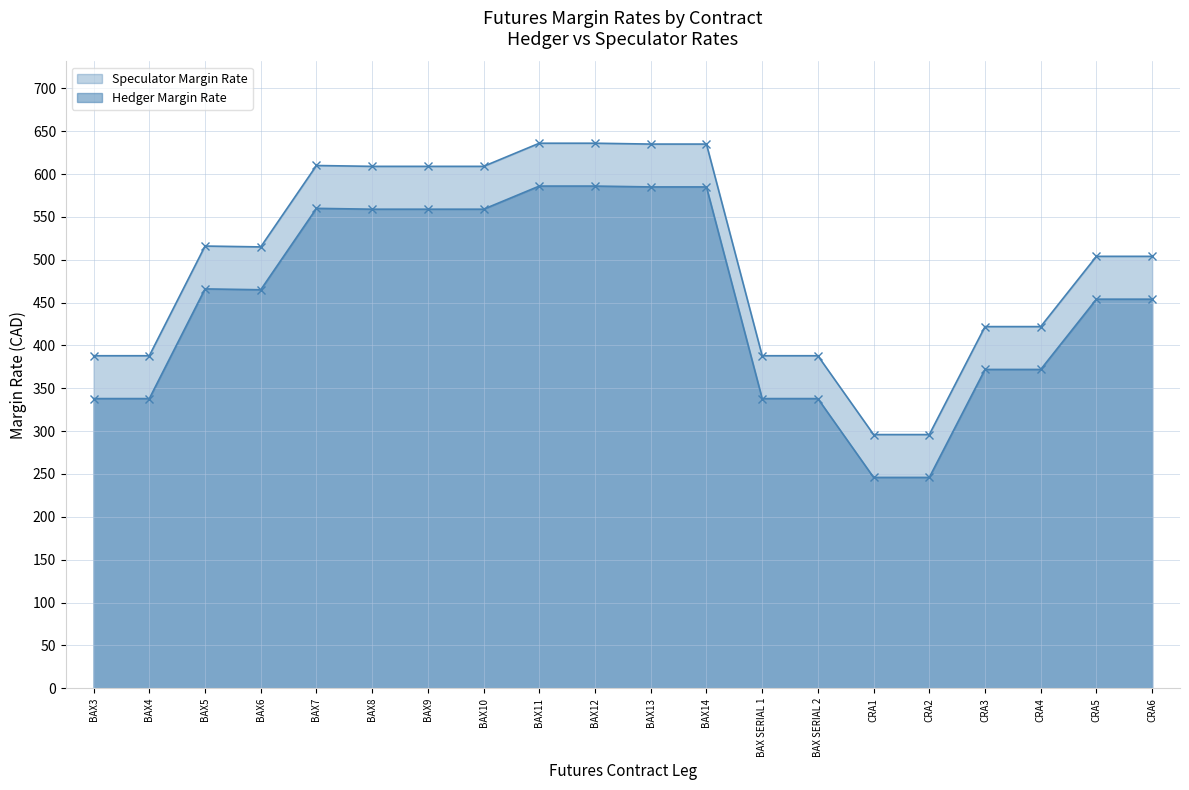

What is the difference between the maximum and minimum values in the Hedger Margin Rate series?

340